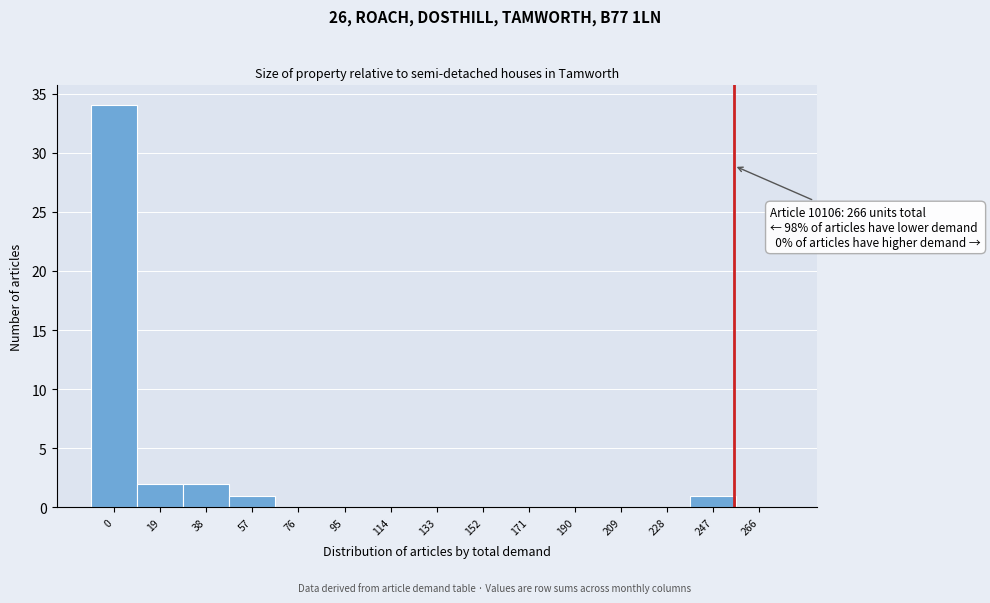

Reading left to right, extract all data points from this chart.

0=34	19=2	38=2	57=1	76=0	95=0	114=0	133=0	152=0	171=0	190=0	209=0	228=0	247=1	266=0